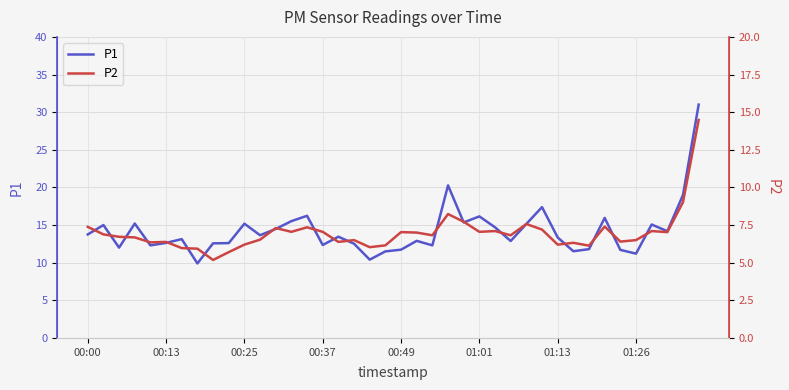

Reading left to right, what are all the values shown in this chart?

P1: 13.8	15.0	12.0	15.2	12.3	12.6	13.1	9.9	12.6	12.6	15.2	13.7	14.5	15.5	16.2	12.3	13.4	12.5	10.4	11.5	11.7	12.9	12.3	20.3	15.3	16.1	14.7	12.9	15.2	17.4	13.3	11.5	11.8	15.9	11.7	11.2	15.1	14.2	19.0	31.0
P2: 7.4	6.9	6.7	6.7	6.3	6.4	6.0	5.9	5.2	5.7	6.2	6.5	7.3	7.0	7.3	7.0	6.4	6.5	6.0	6.2	7.0	7.0	6.8	8.2	7.7	7.0	7.1	6.8	7.6	7.2	6.2	6.3	6.1	7.4	6.4	6.5	7.1	7.0	9.0	14.5